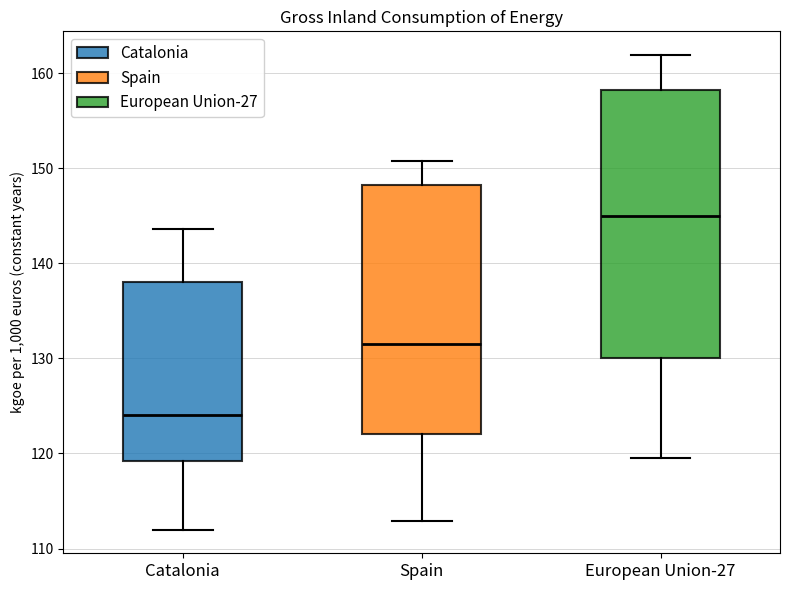

Comparing the boxes themselves (not the whiskers), which one is the tallest?

European Union-27